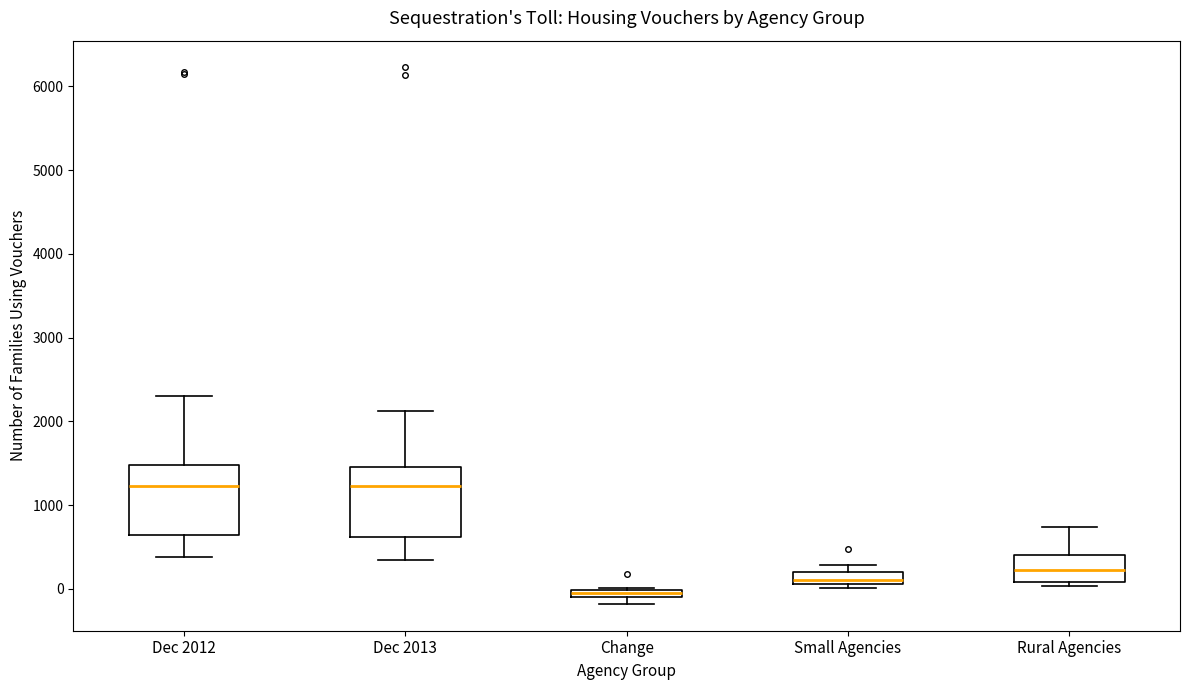

Which box has the lowest median line?

Change